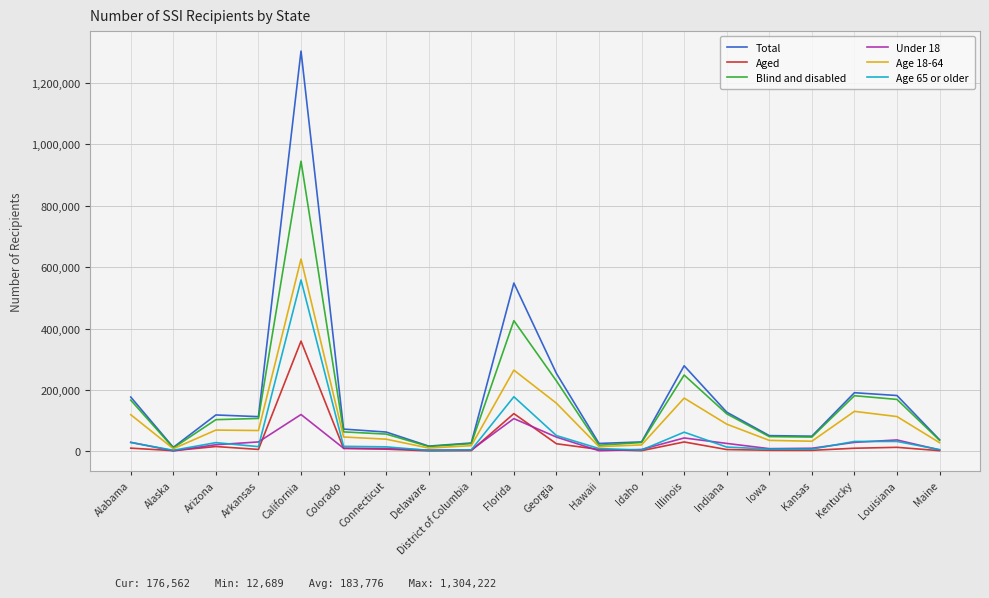

List the series in order of their peak value, lowest first.

Under 18, Aged, Age 65 or older, Age 18-64, Blind and disabled, Total